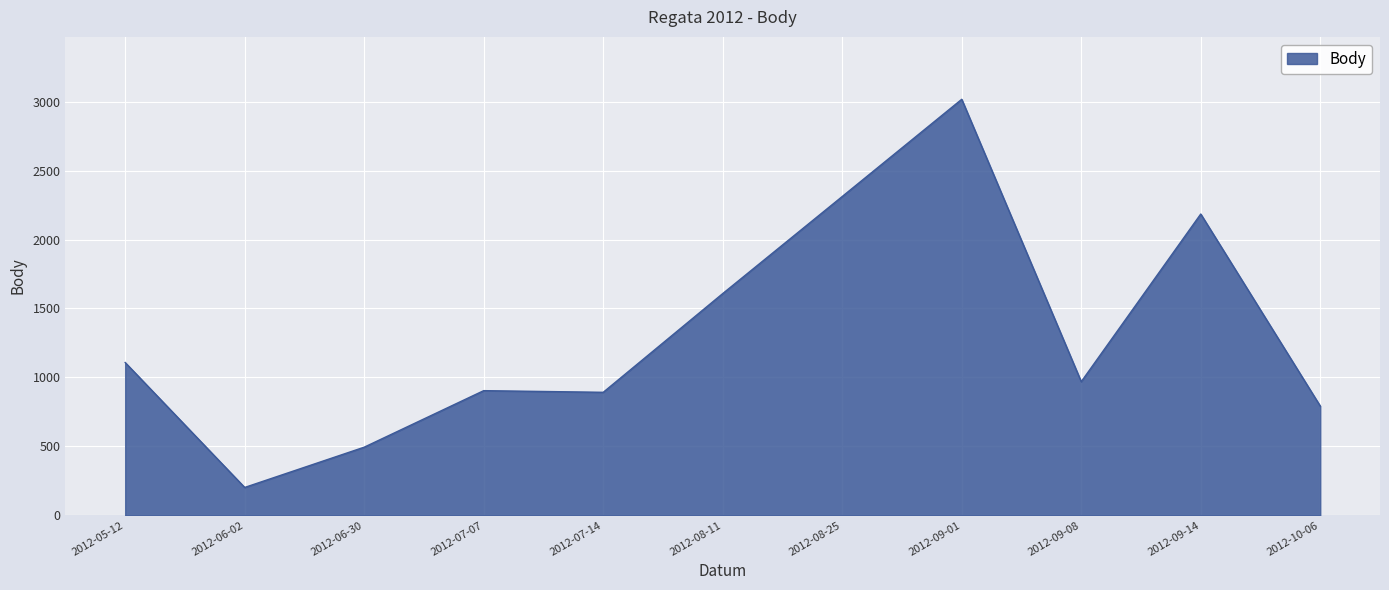

True or false: the data shows 706 at 2012-08-11.

False